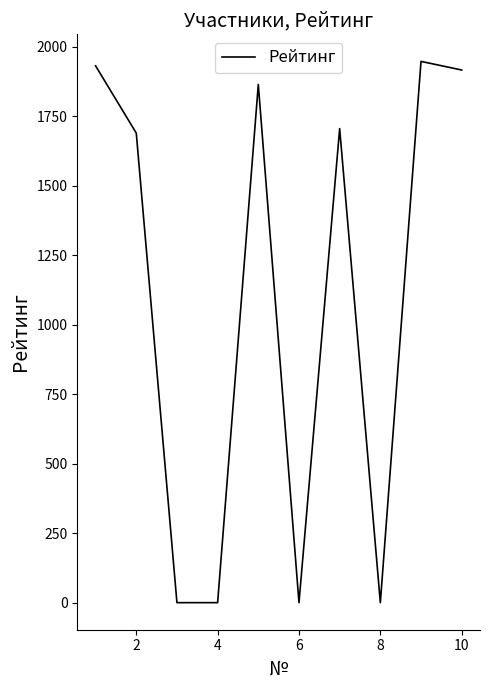

What is the difference between the maximum and minimum values?

1948